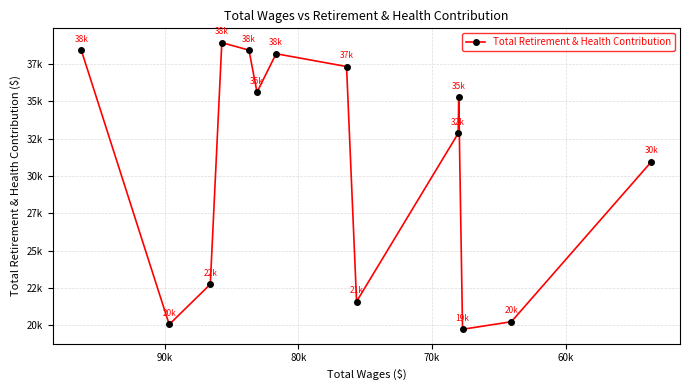

Reading left to right, list all the values displayed in this chart.

38420	20063	22753	38921	38423	35606	38180	37324	21598	32854	35268	19741	20246	30963